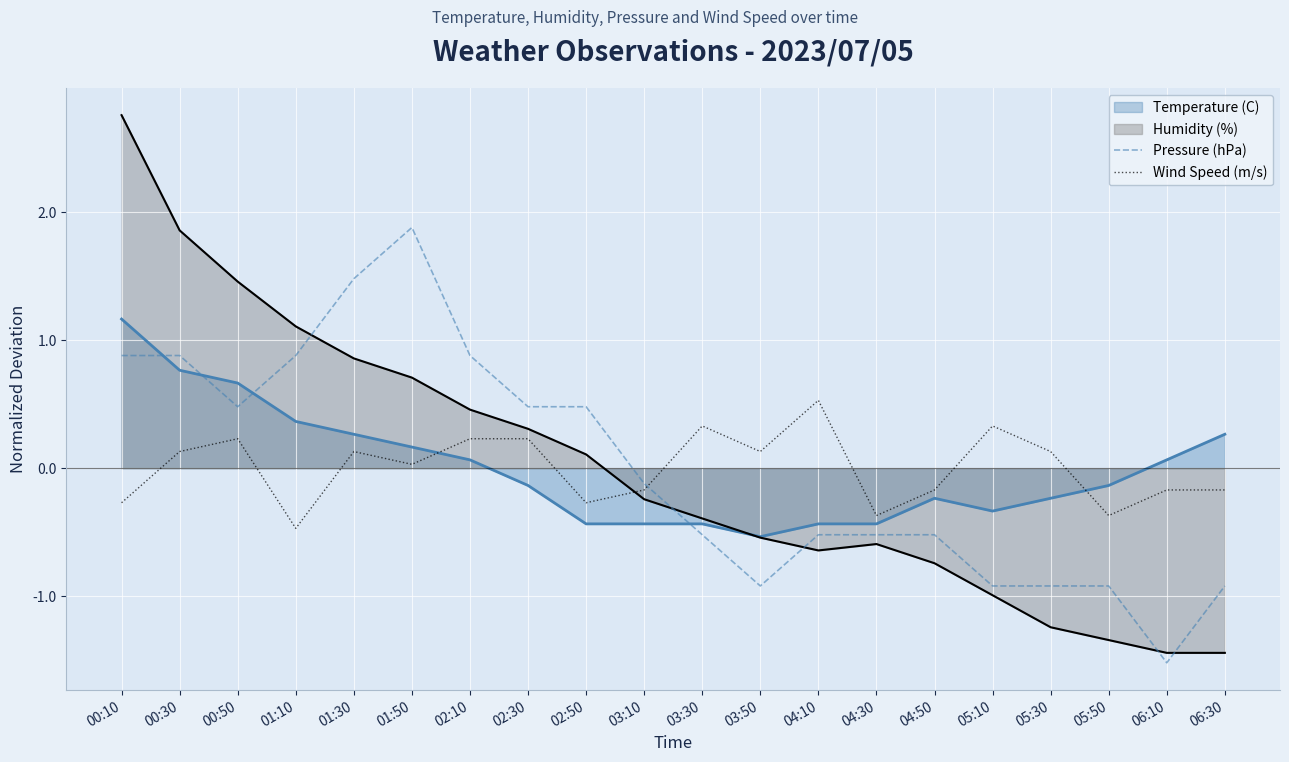

Which label corresponds to the smallest value in the chart?

06:10